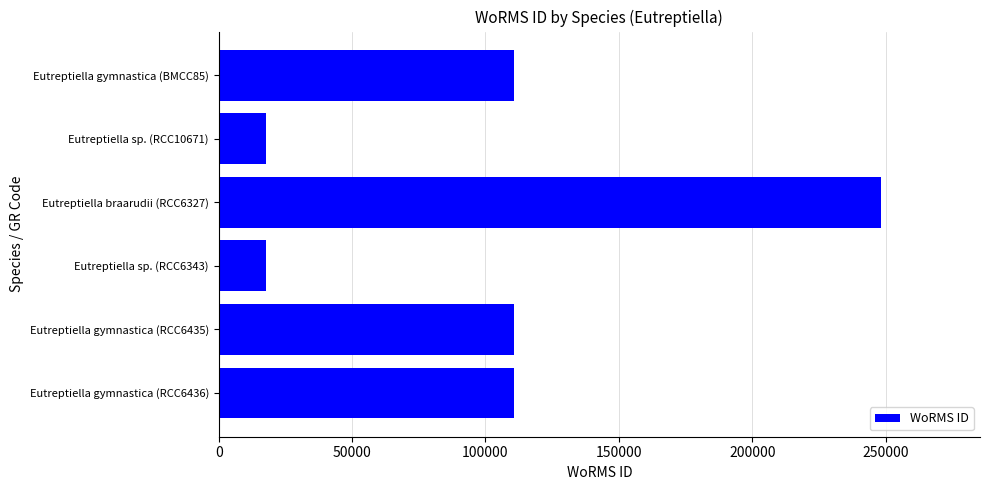

What is the average value?

102565